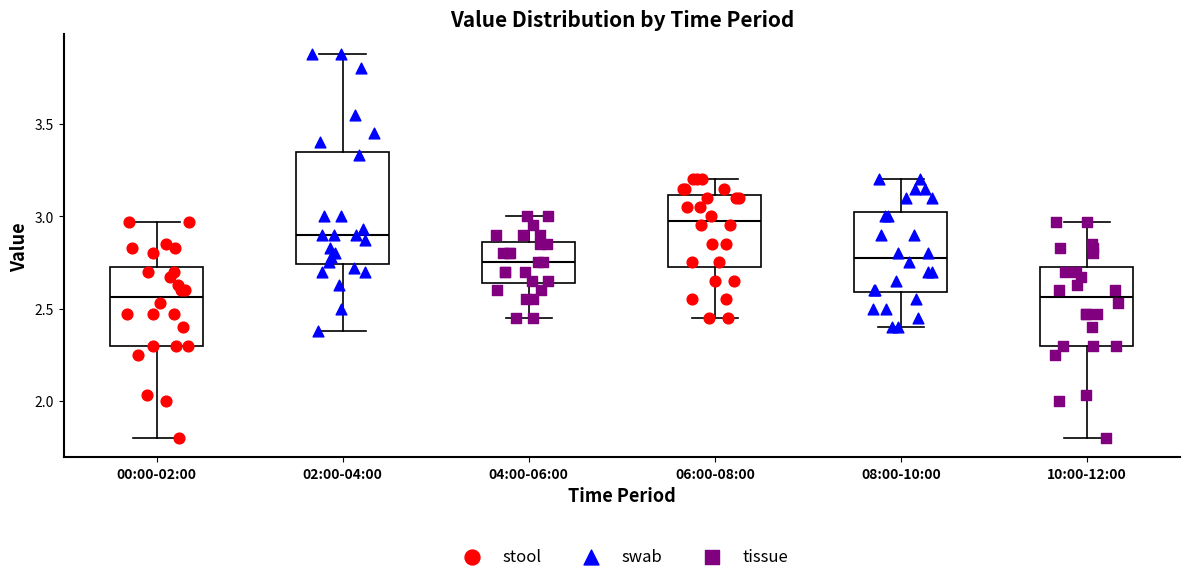

Reading left to right, read every box against the y-axis: the position of its median line, the range the box covers, and the ends of its whiskers. The values are not printed on the chart, so give them approximately, as read against the axis.

00:00-02:00: median 2.55, box 2.30 to 2.75, whiskers 1.80 to 2.95
02:00-04:00: median 2.90, box 2.75 to 3.35, whiskers 2.40 to 3.90
04:00-06:00: median 2.75, box 2.65 to 2.85, whiskers 2.45 to 3.00
06:00-08:00: median 3.00, box 2.75 to 3.10, whiskers 2.45 to 3.20
08:00-10:00: median 2.80, box 2.60 to 3.05, whiskers 2.40 to 3.20
10:00-12:00: median 2.55, box 2.30 to 2.75, whiskers 1.80 to 2.95